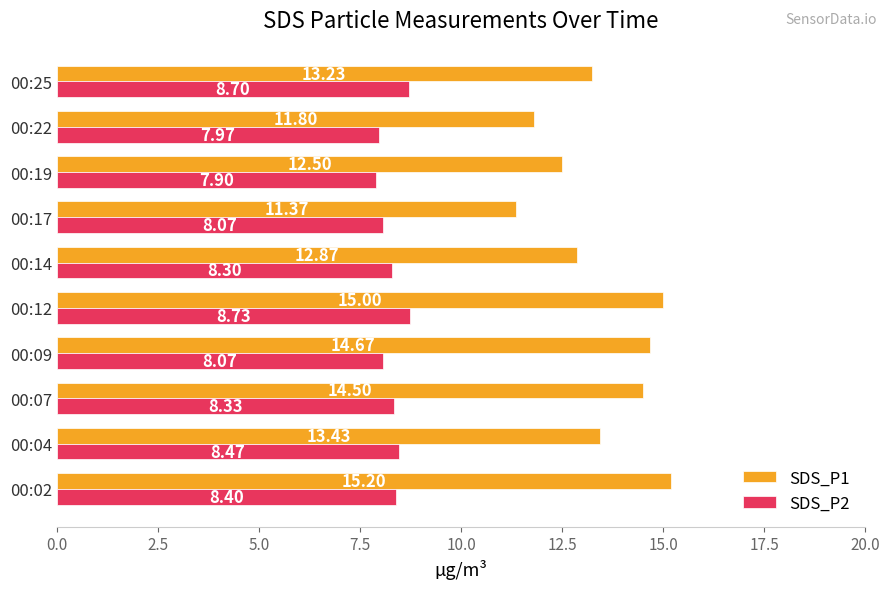

What is the difference between the highest and lowest values at 00:07?

6.2